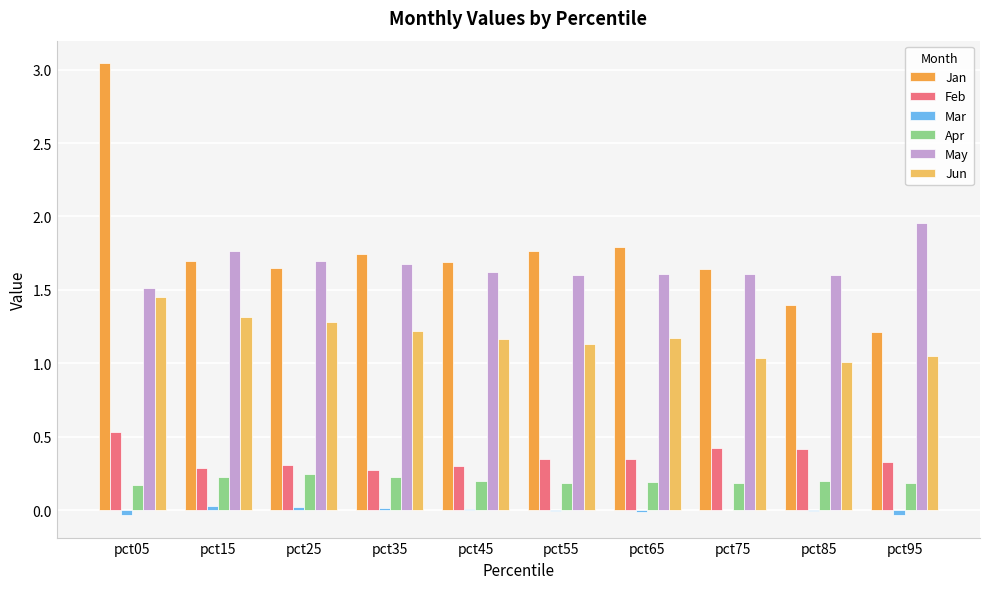

The value of Apr at pct65 is 0.2. True or false?

True